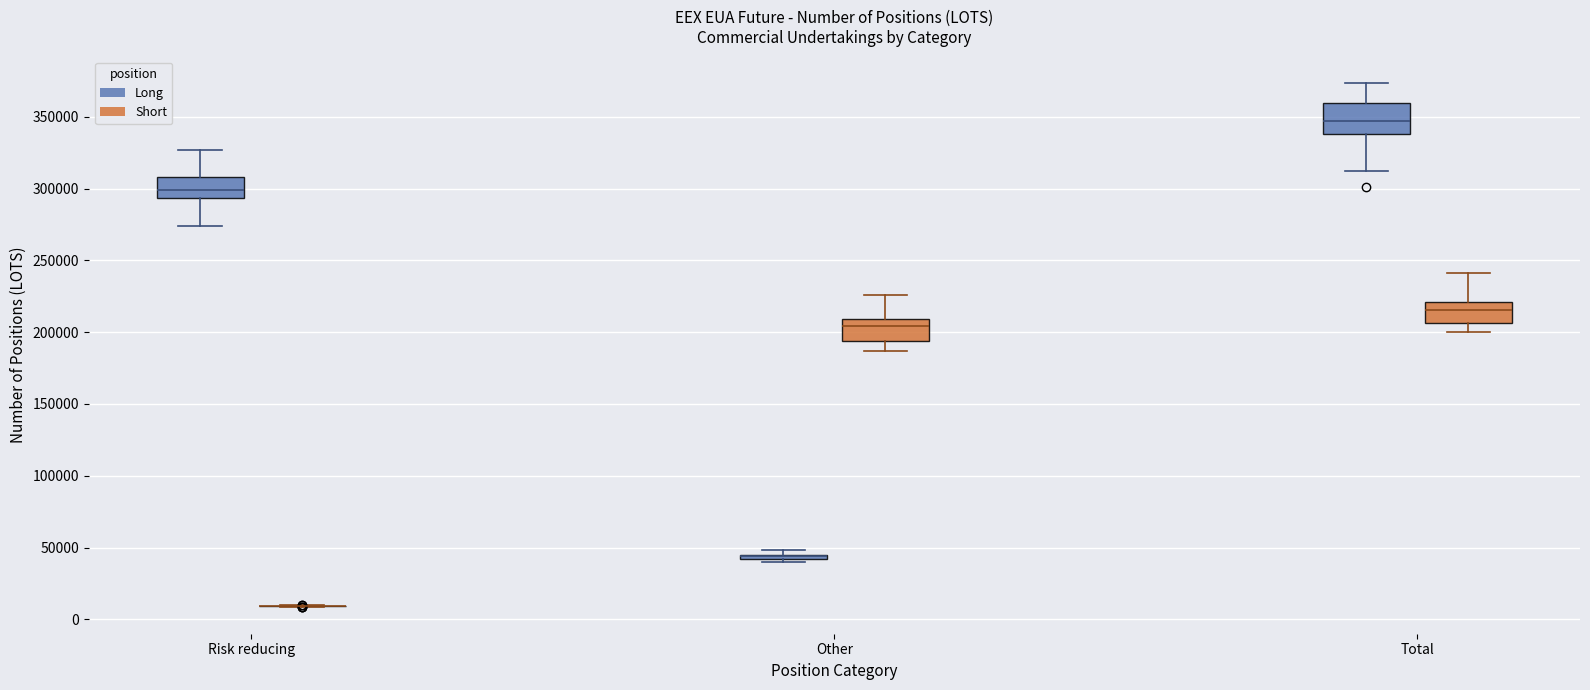

Where does the lower whisker of the box for Risk reducing (Long) end on the y-axis? The values are not printed on the chart, so give them approximately, as read against the axis.

275000